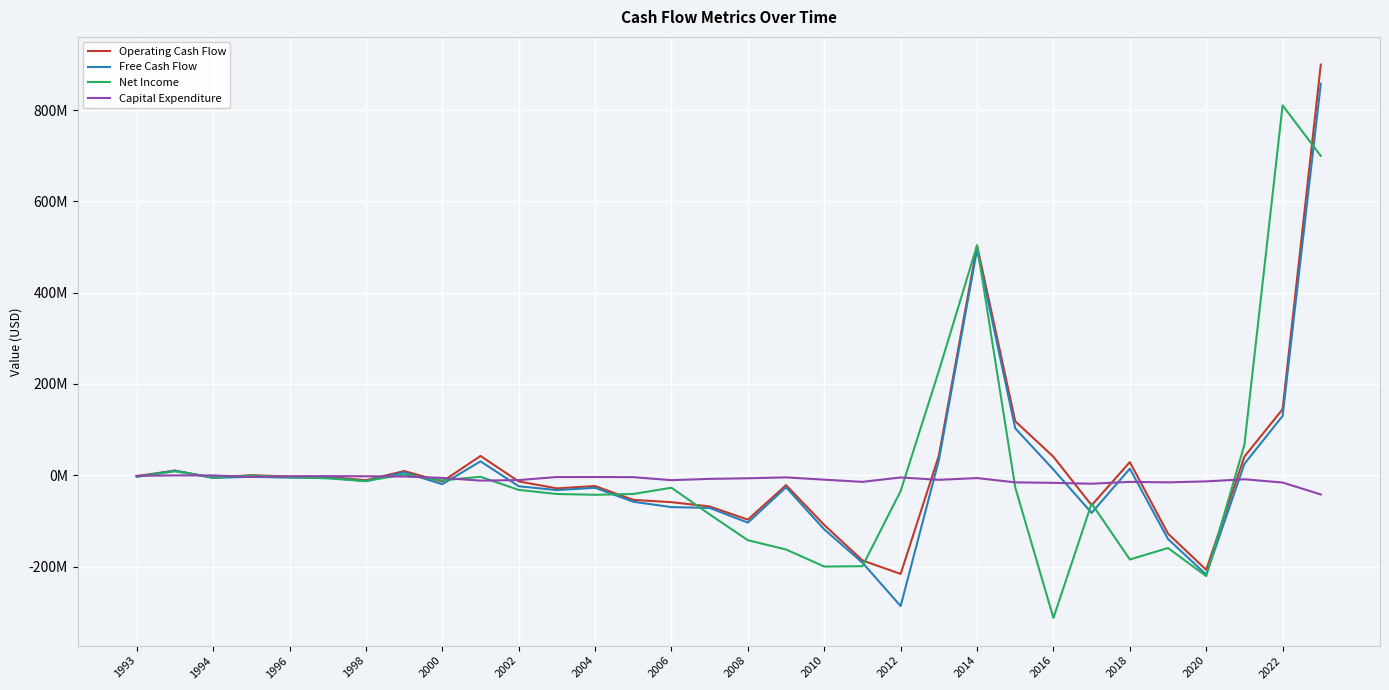

Between which two adjacent categories do Net Income and Operating Cash Flow first intersect?

1994 and 1996